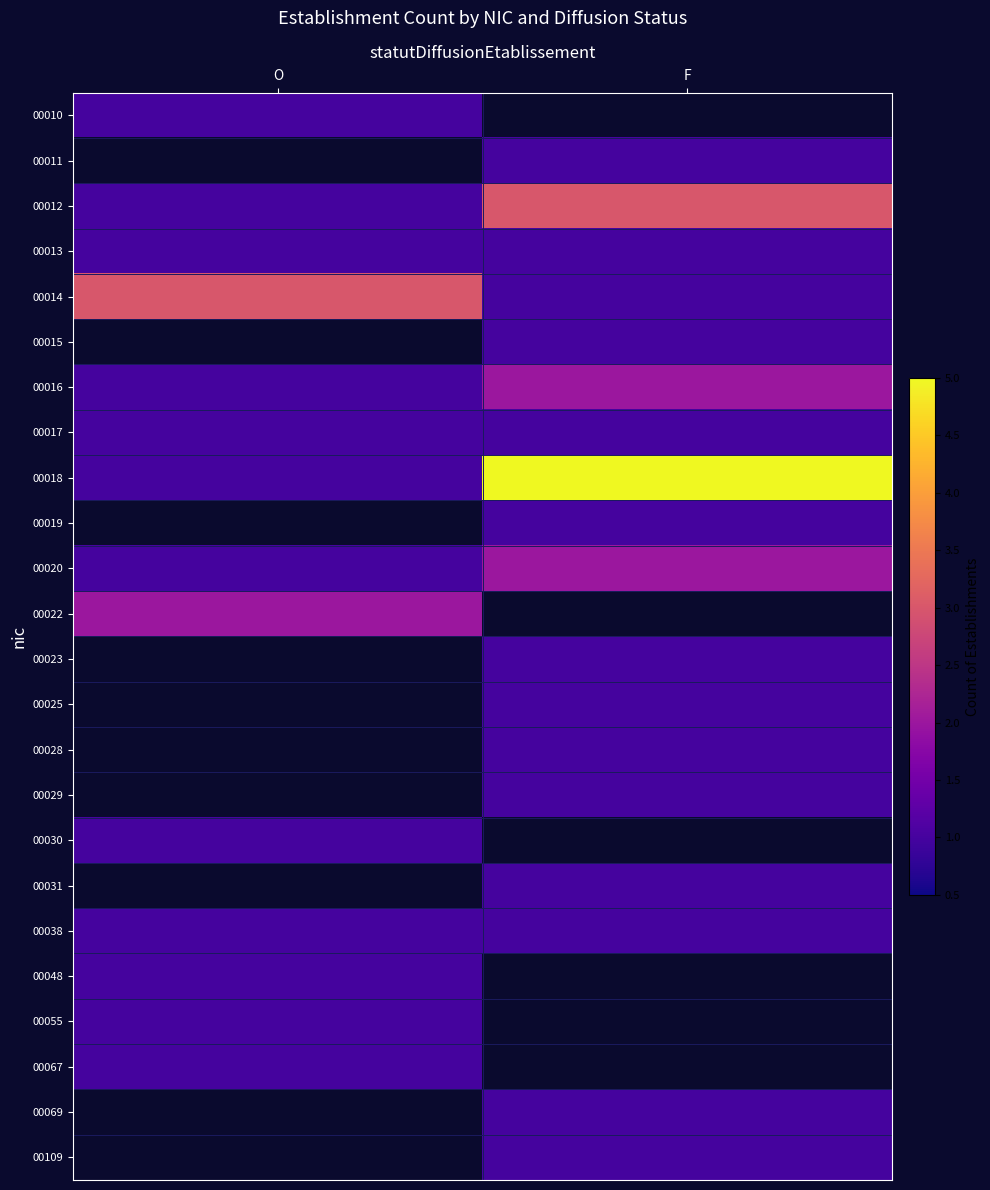

What is the spread (max minus min) of values at F?

5